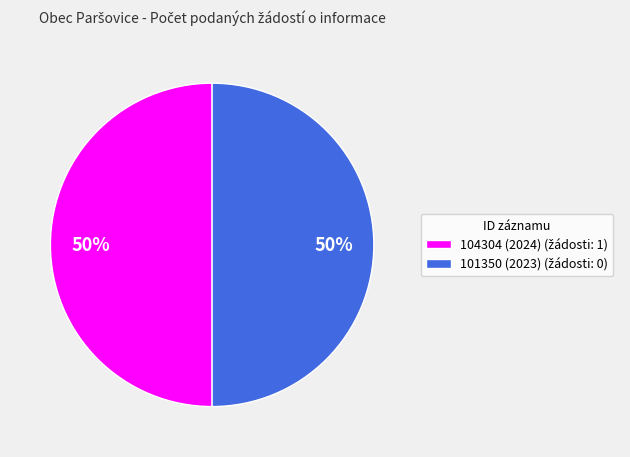

To the nearest percent, what is the average slice percentage?

50%